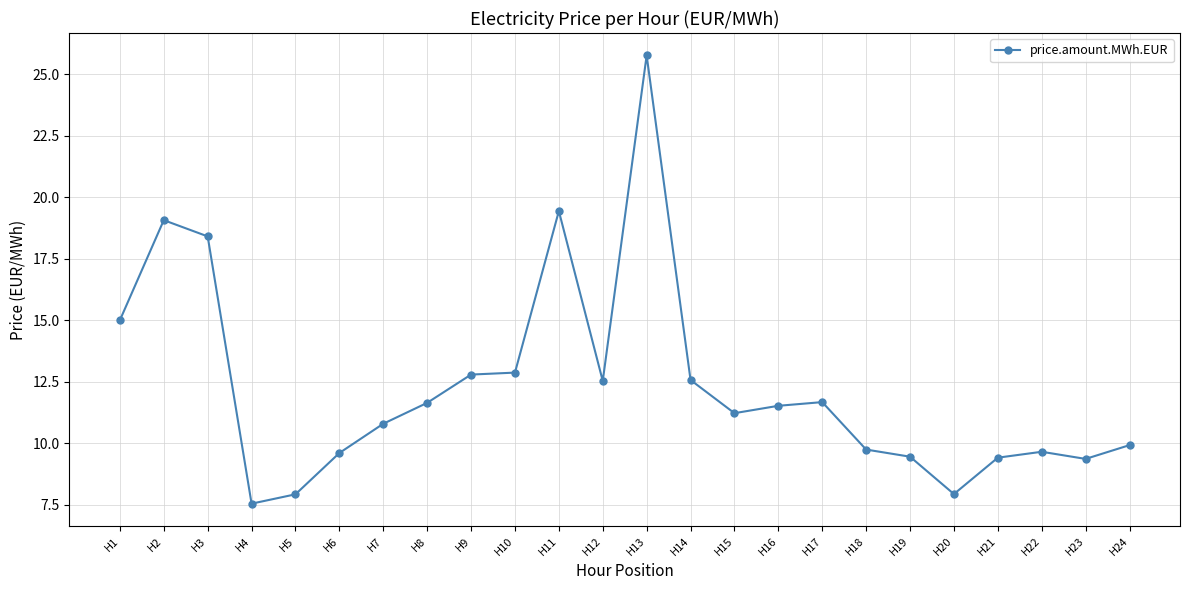

Which label corresponds to the smallest value in the chart?

H4